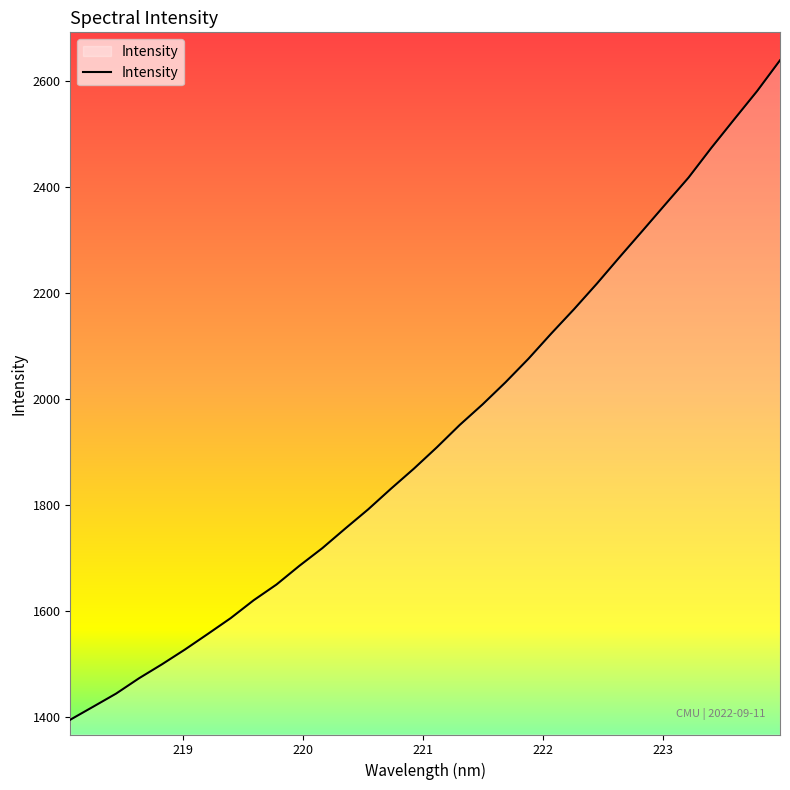

Does the chart display data point markers on the line(s)?

No